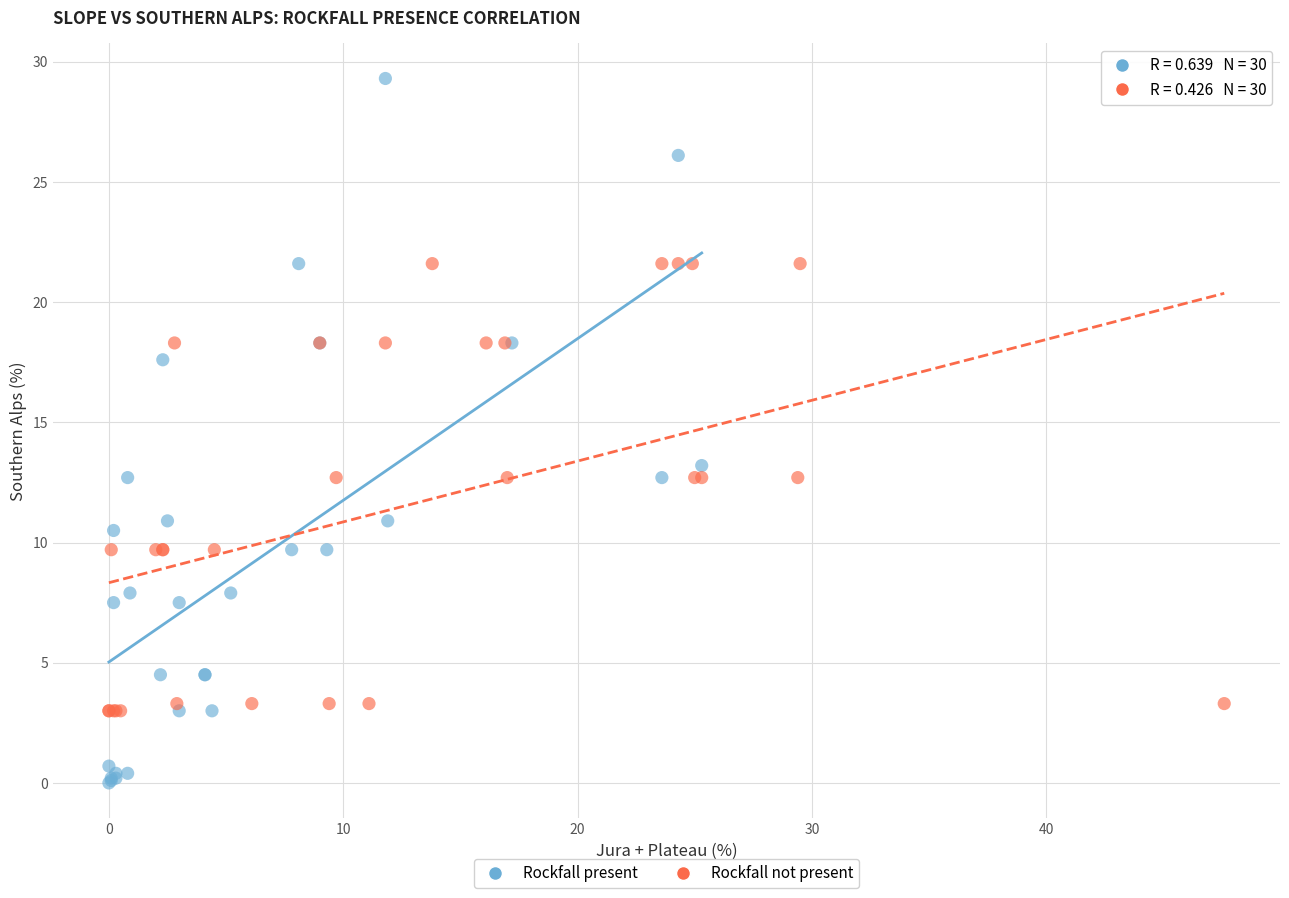

Which series reaches the minimum Y coordinate?

Rockfall present